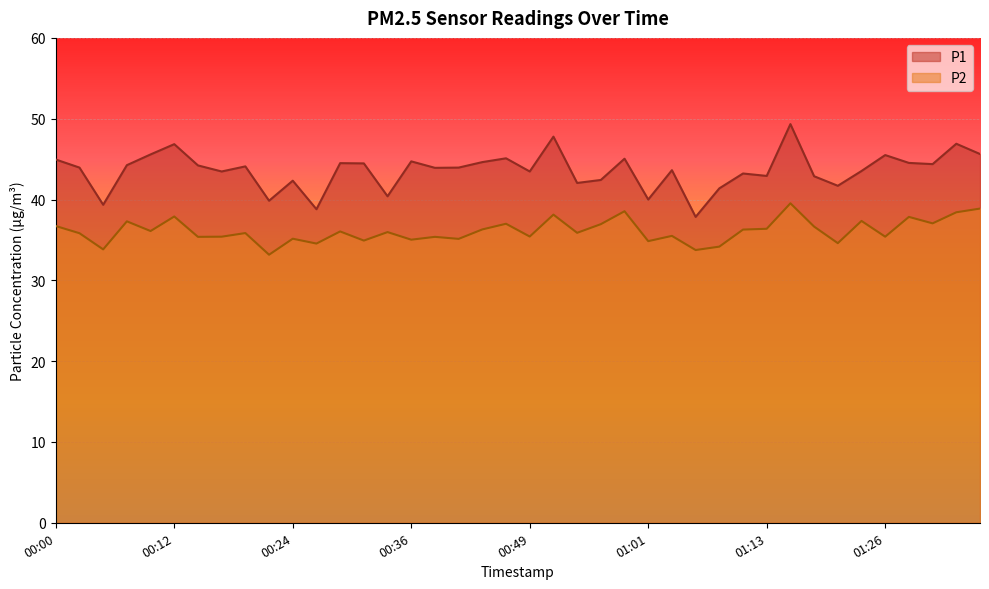

What is the difference between the P2 values at 01:08 and 00:17?

1.2